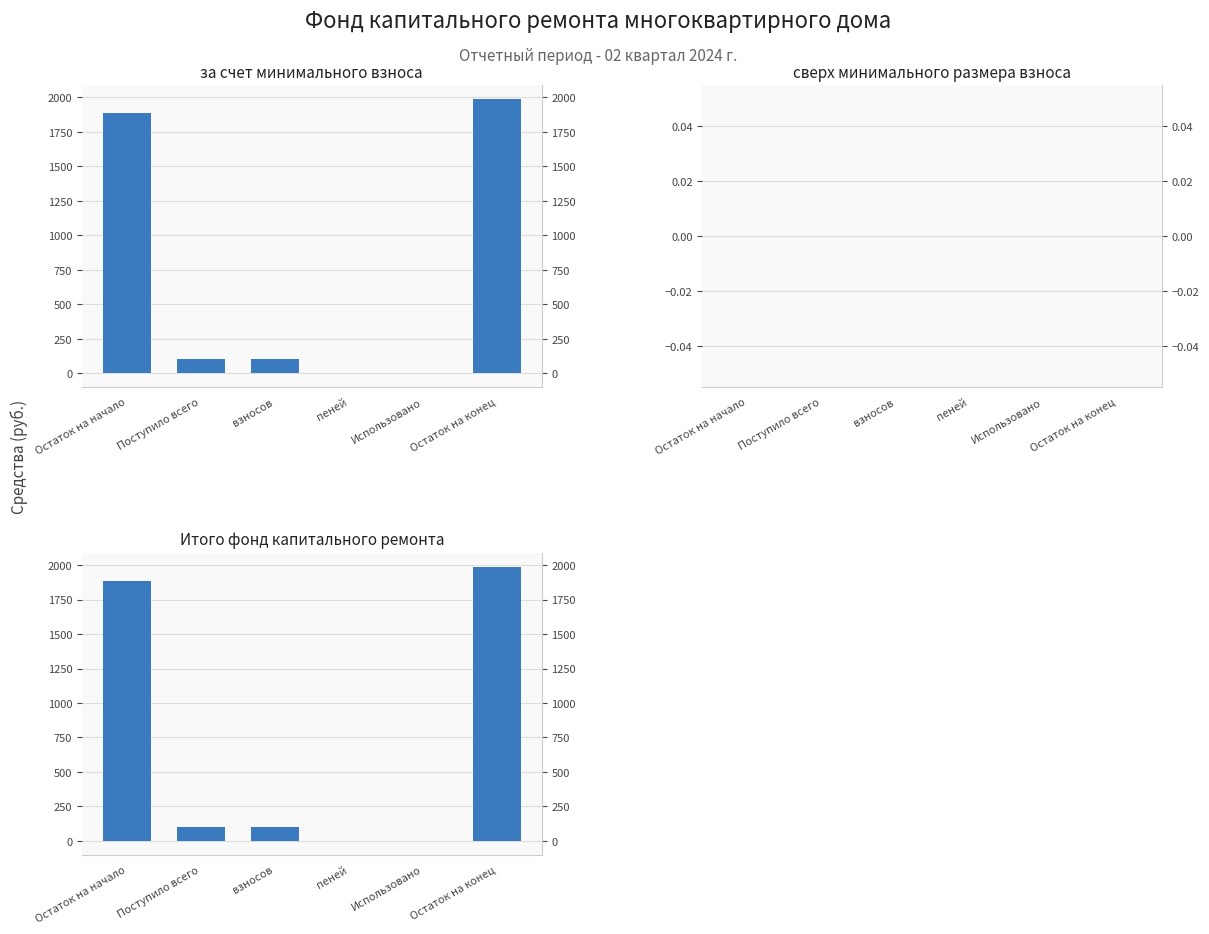

How many distinct data groups are displayed?

3